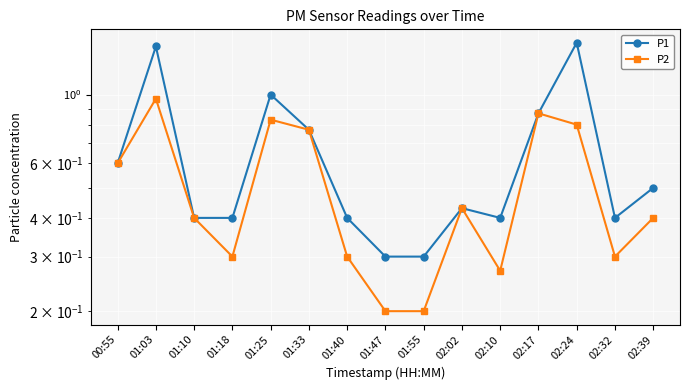

At how many categories does at least one series exceed 1?

2